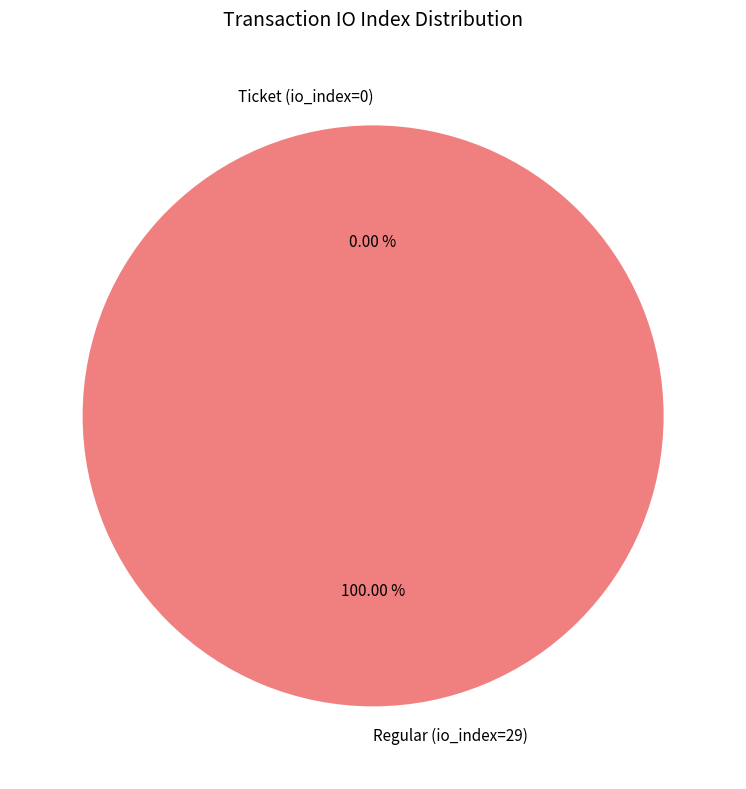

How many segments does this pie chart have?

2